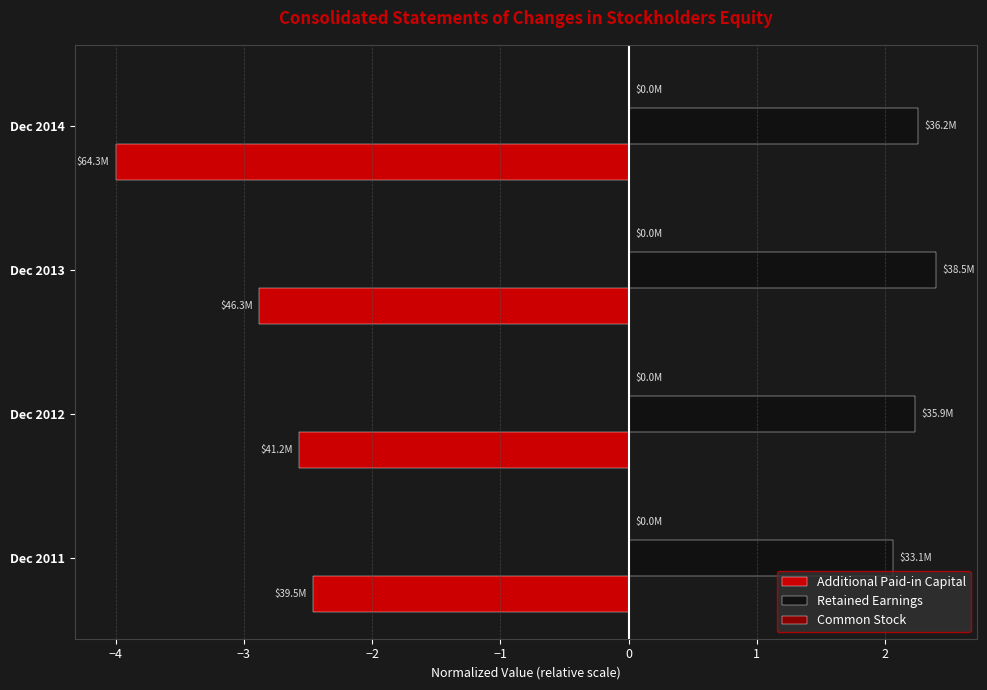

Which label corresponds to the largest value in the chart?

Dec 2013